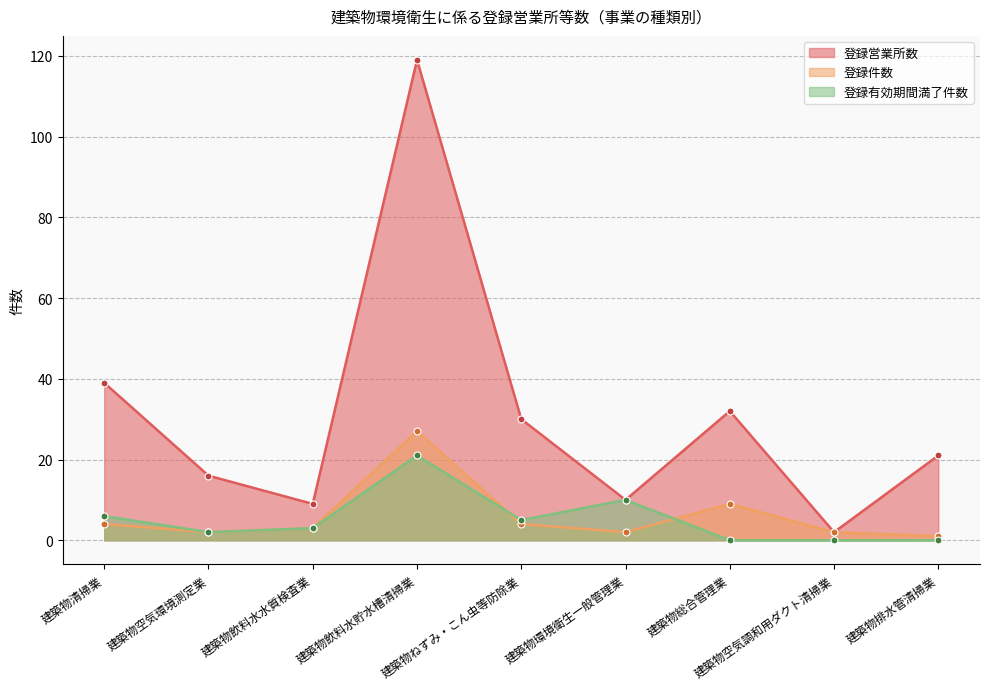

The value of 登録営業所数 at 建築物環境衛生一般管理業 is 10. True or false?

True